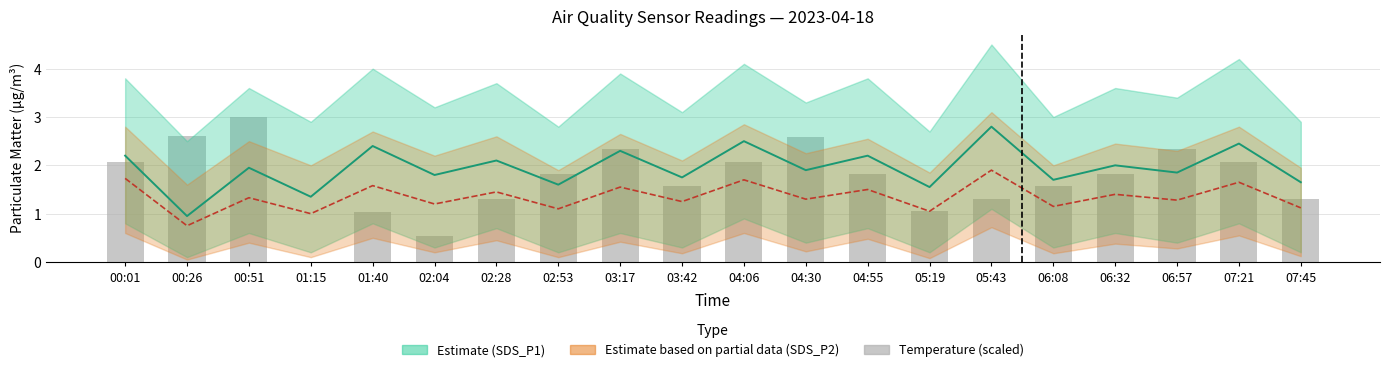

Is it true that BME280 Temperature (scaled) equals 1.7 at 00:26?

False